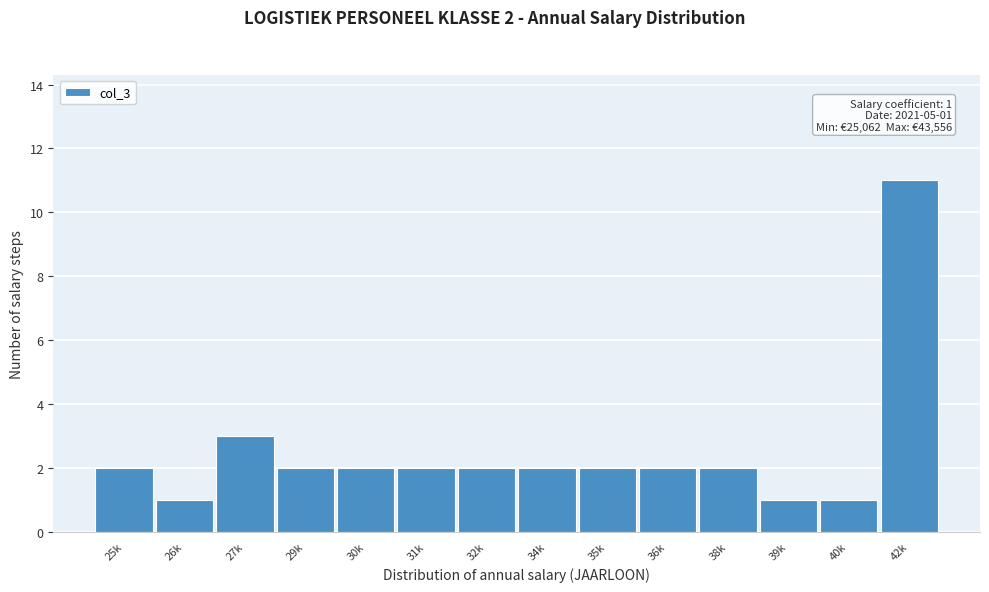

Reading right to left, what are all the values shown in this chart?

42k=11	40k=1	39k=1	38k=2	36k=2	35k=2	34k=2	32k=2	31k=2	30k=2	29k=2	27k=3	26k=1	25k=2